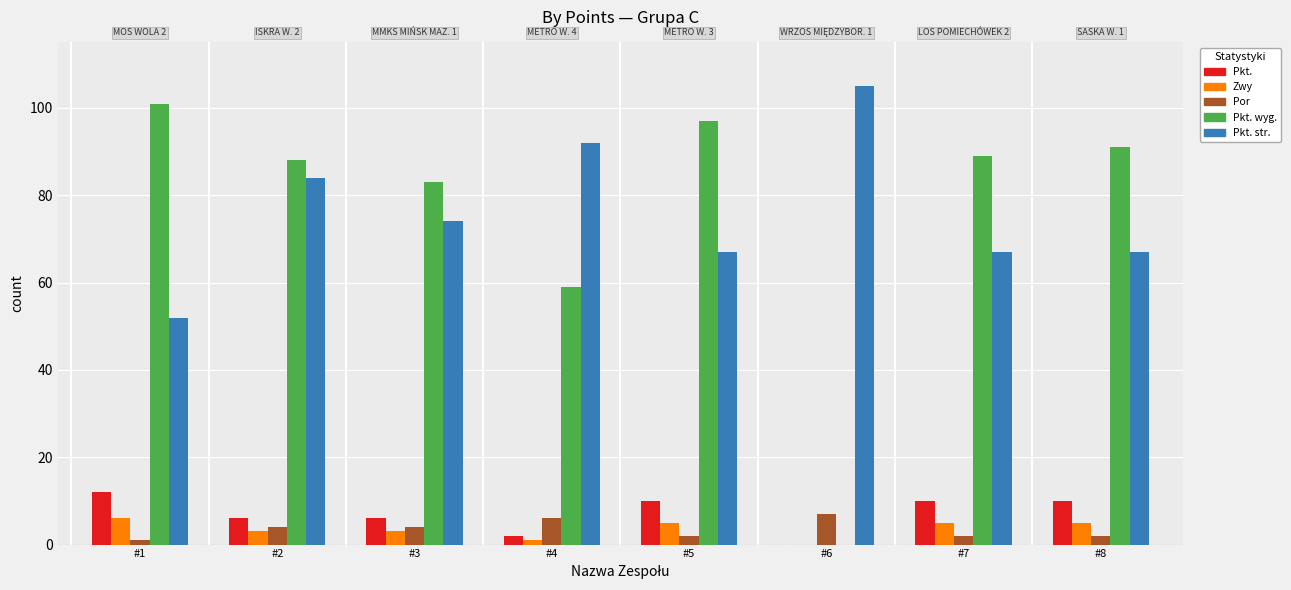

What is the spread (max minus min) of values at #4?

91